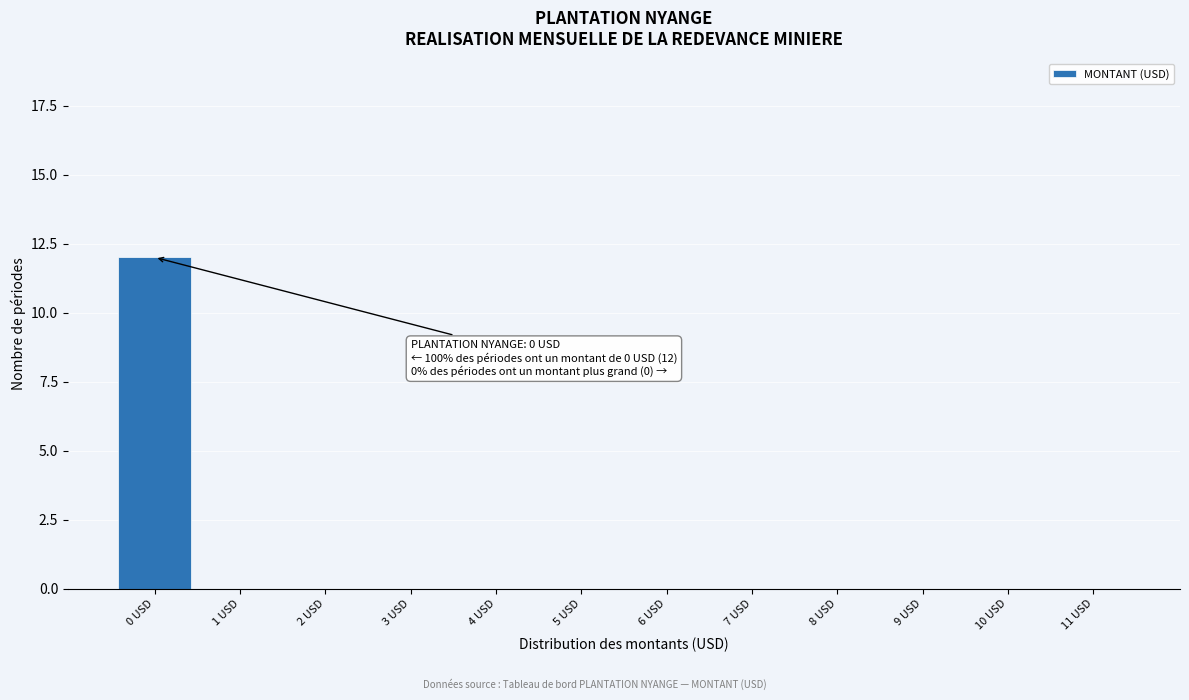

Reading left to right, what are all the values shown in this chart?

0 USD=12	1 USD=0	2 USD=0	3 USD=0	4 USD=0	5 USD=0	6 USD=0	7 USD=0	8 USD=0	9 USD=0	10 USD=0	11 USD=0